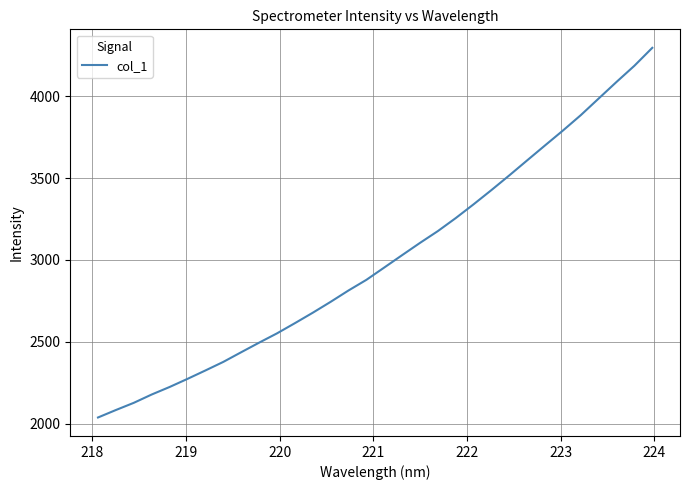

How many values exceed 2953?

16